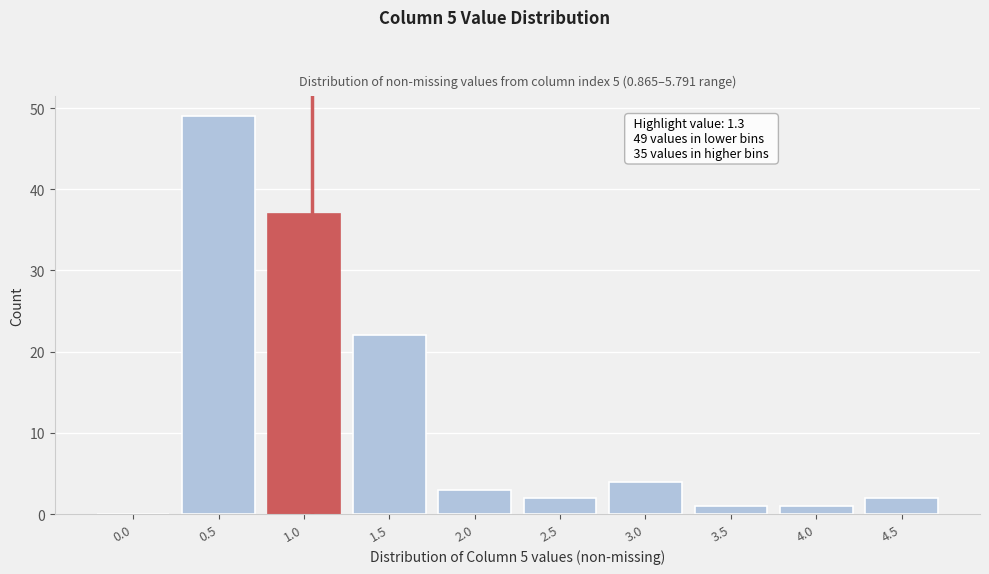

Reading left to right, transcribe all the data shown in this chart.

0.0=0	0.5=49	1.0=37	1.5=22	2.0=3	2.5=2	3.0=4	3.5=1	4.0=1	4.5=2